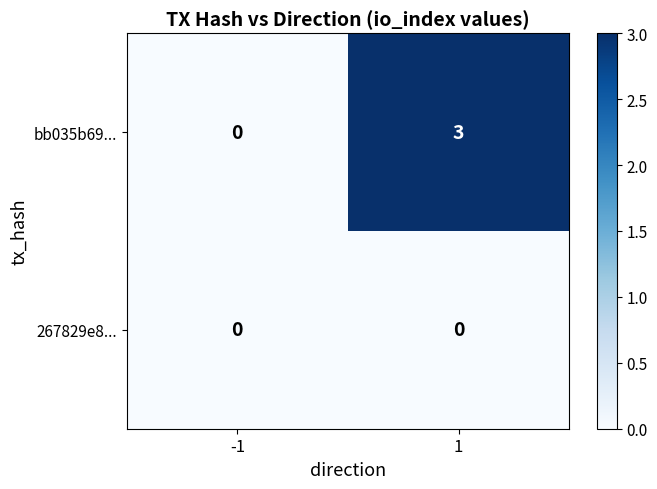

What is the approximate value of bb035b69... at 1?

3